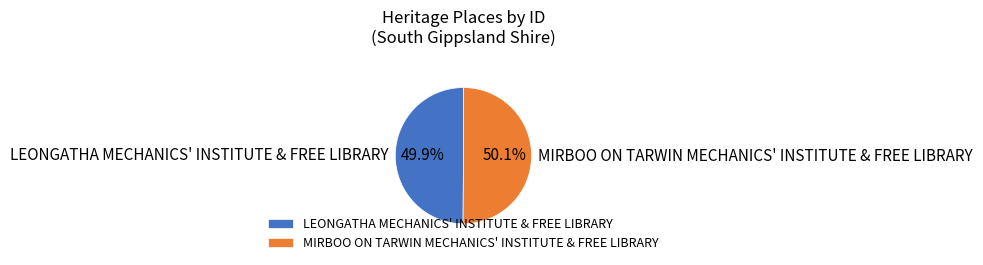

Does any single category account for the majority?

Yes